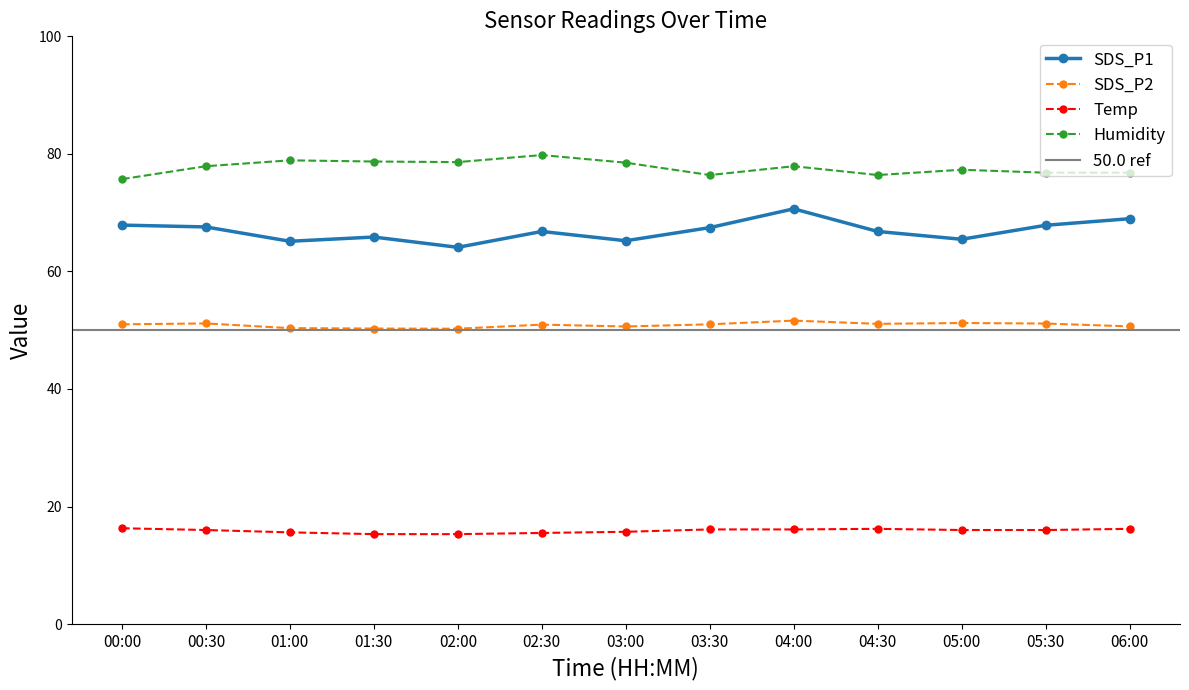

At 05:30, list the series in order from largest to smallest.

Humidity, SDS_P1, SDS_P2, Temp